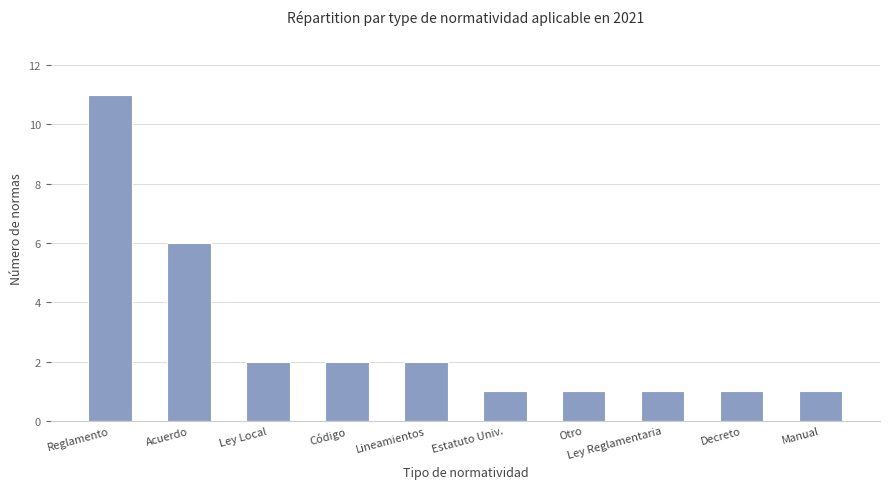

Which label corresponds to the largest value in the chart?

Reglamento